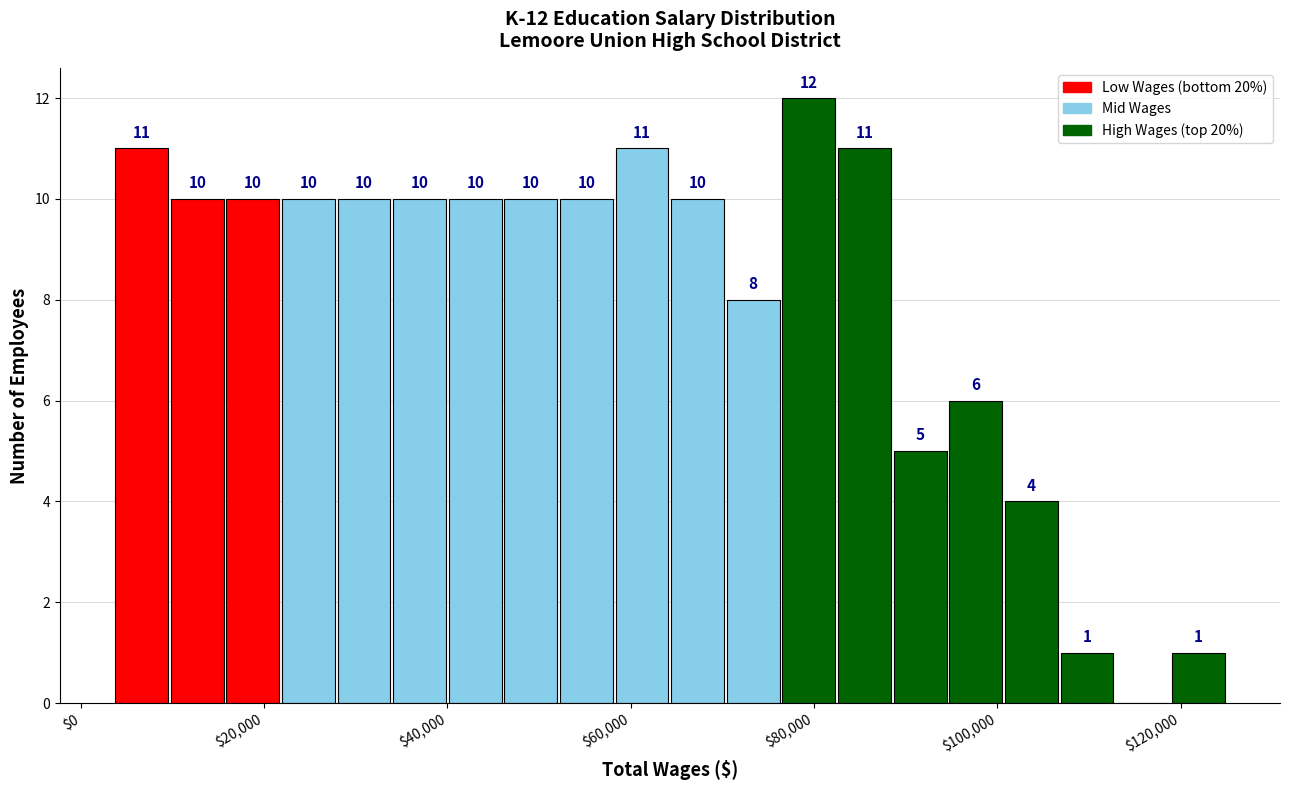

Read against the x-axis, roughly where is the centre of the tallest bar?

80000